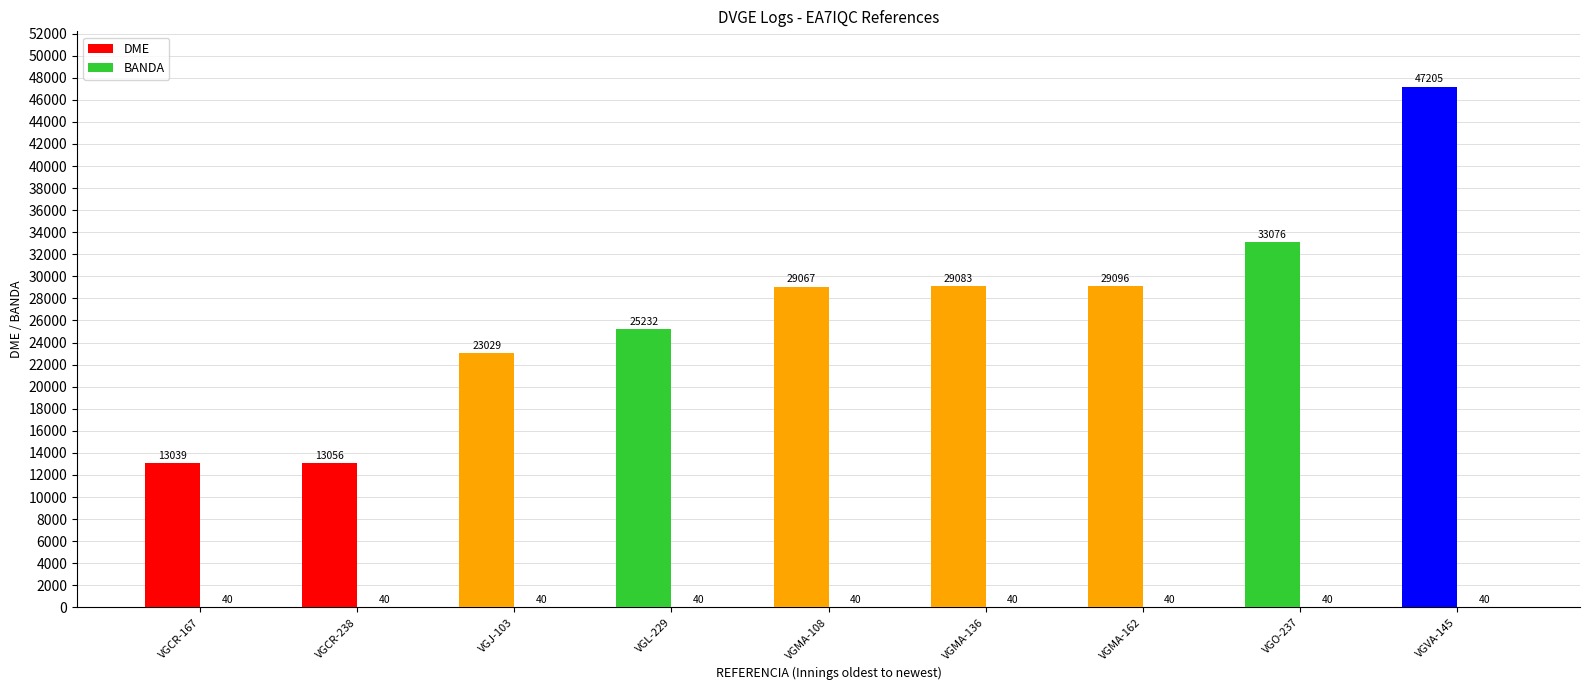

What is the label of the 5th bar from the left?

VGMA-108